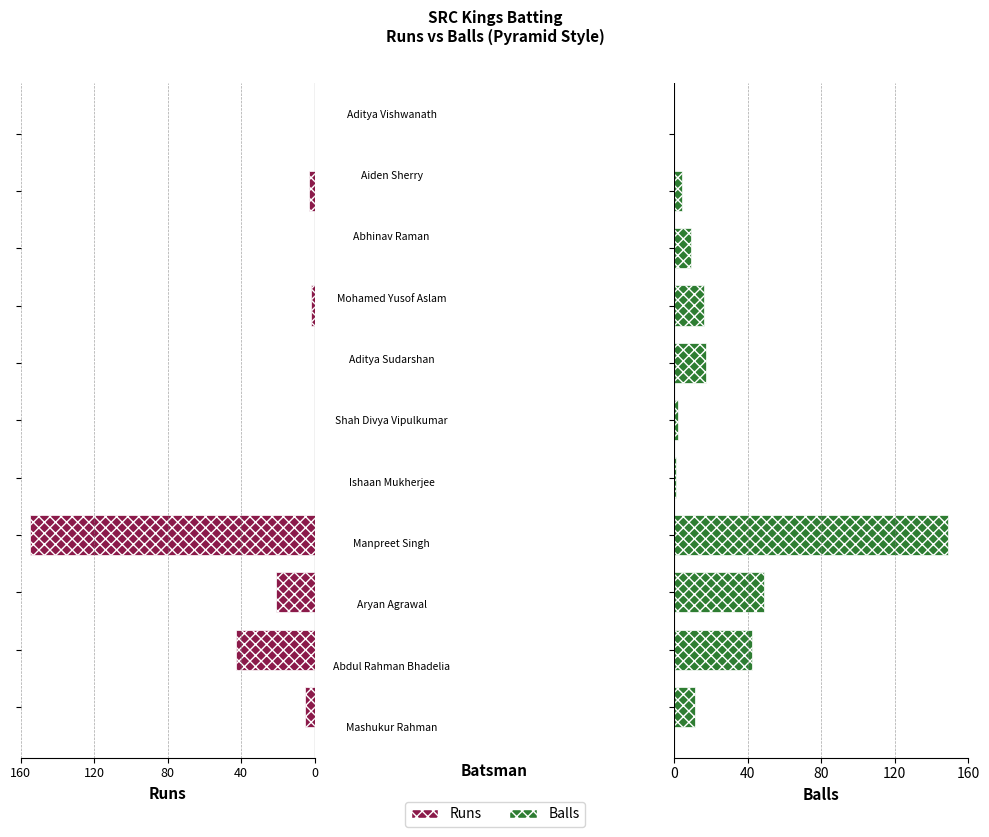

Which series changed the most between 40 and 80?

Runs